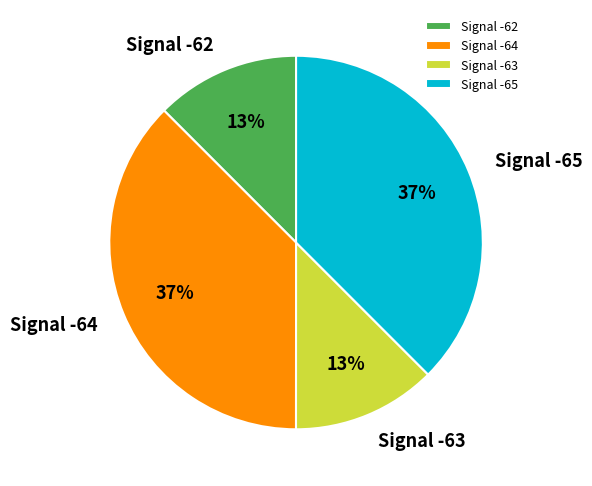

Is there a majority slice in this chart?

No